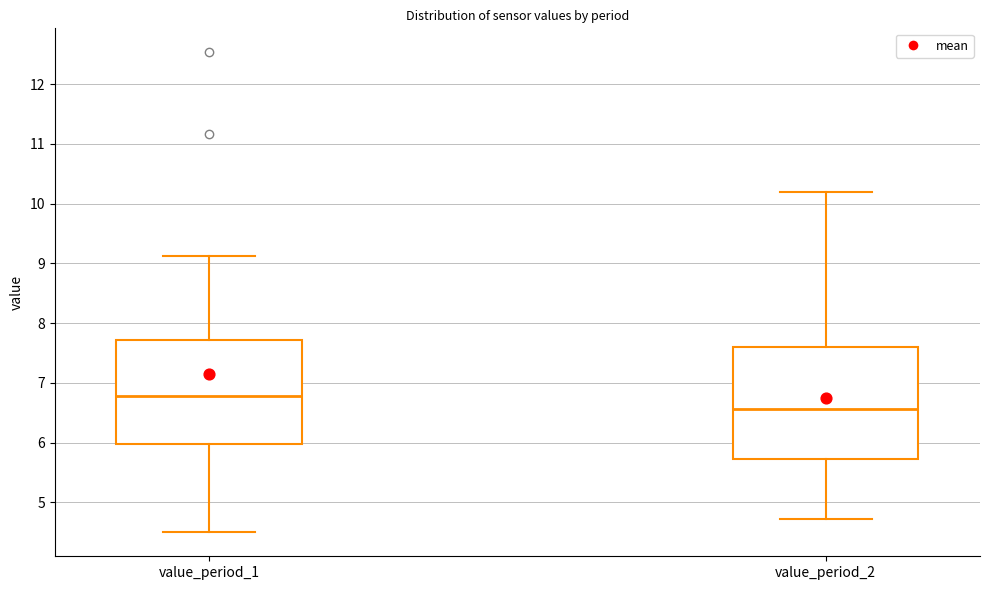

Reading left to right, transcribe this box plot: for each box, give where its median line is, the range the box spans, and where its two whiskers end, as read against the y-axis. The values are not printed on the chart, so give them approximately, as read against the axis.

value_period_1: median 6.8, box 6.0 to 7.7, whiskers 4.5 to 9.1
value_period_2: median 6.6, box 5.7 to 7.6, whiskers 4.7 to 10.2